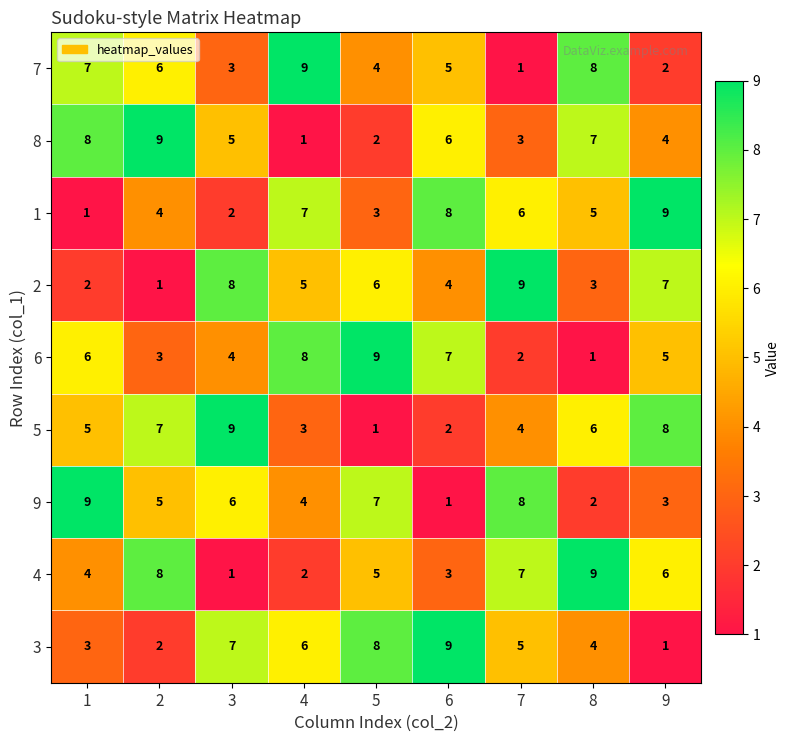

How many distinct data groups are displayed?

9